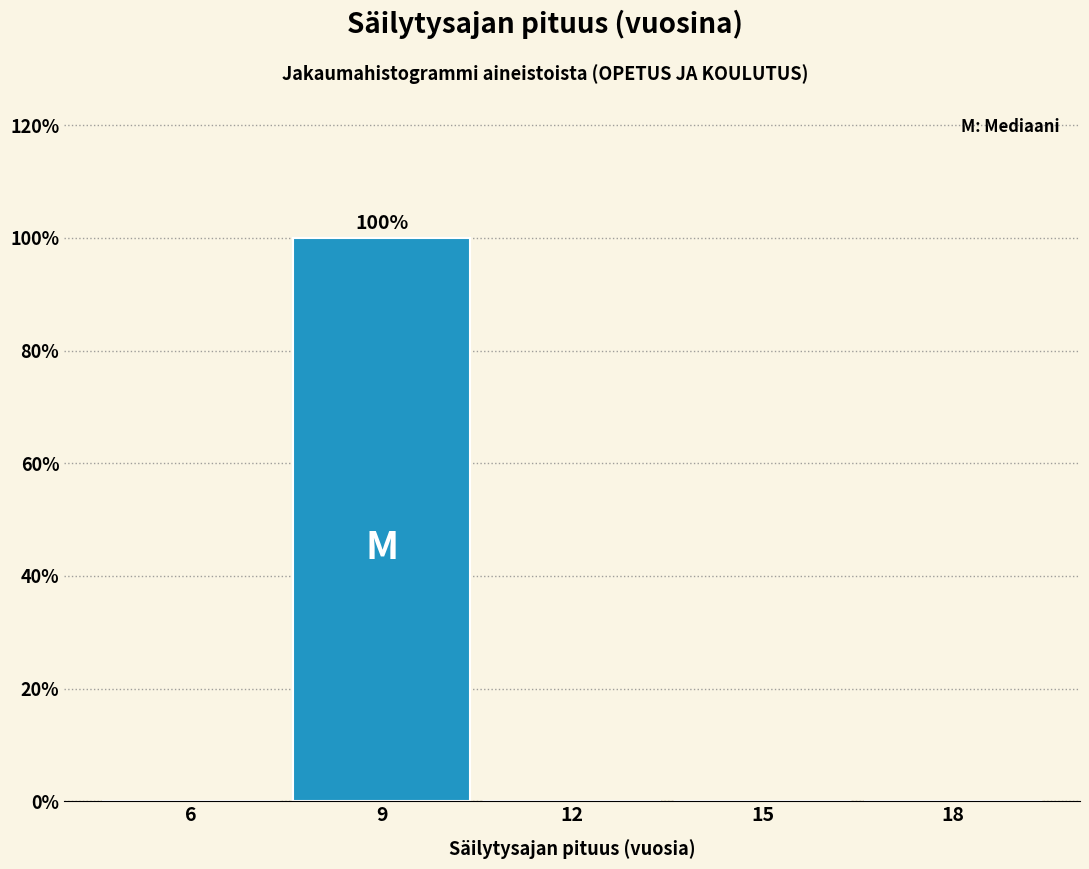

Reading left to right, extract all data points from this chart.

6=0	9=100	12=0	15=0	18=0